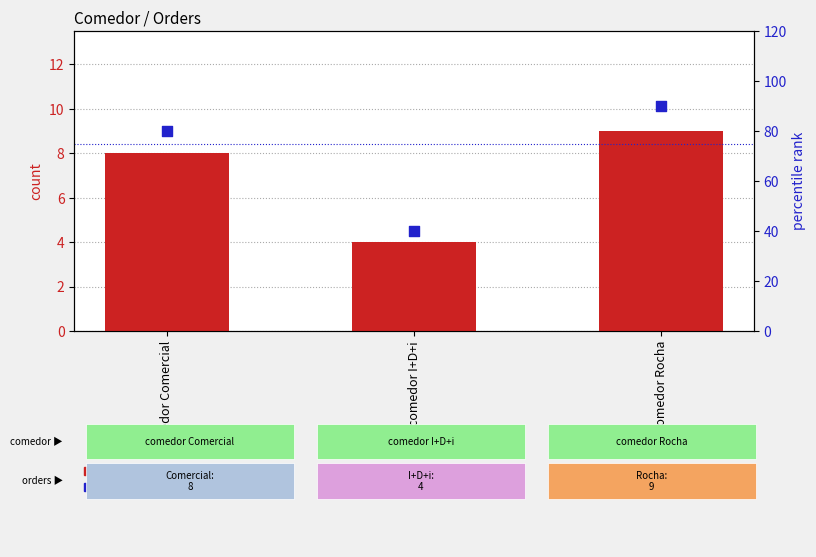

What are all the series names shown in the legend?

count, percentile rank within the sample